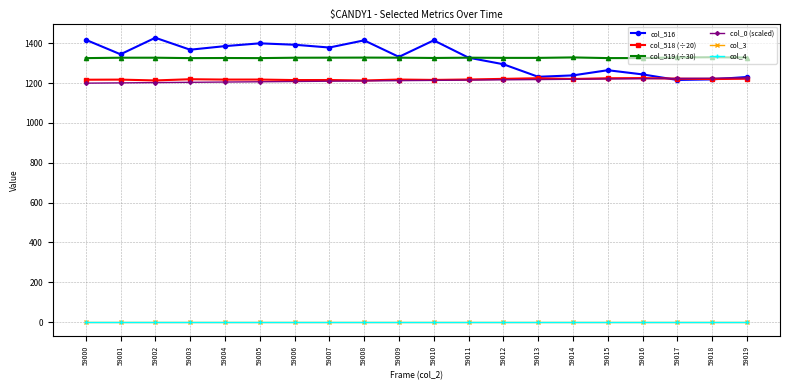

Which series has the largest total across all categories?

col_519 (÷30)